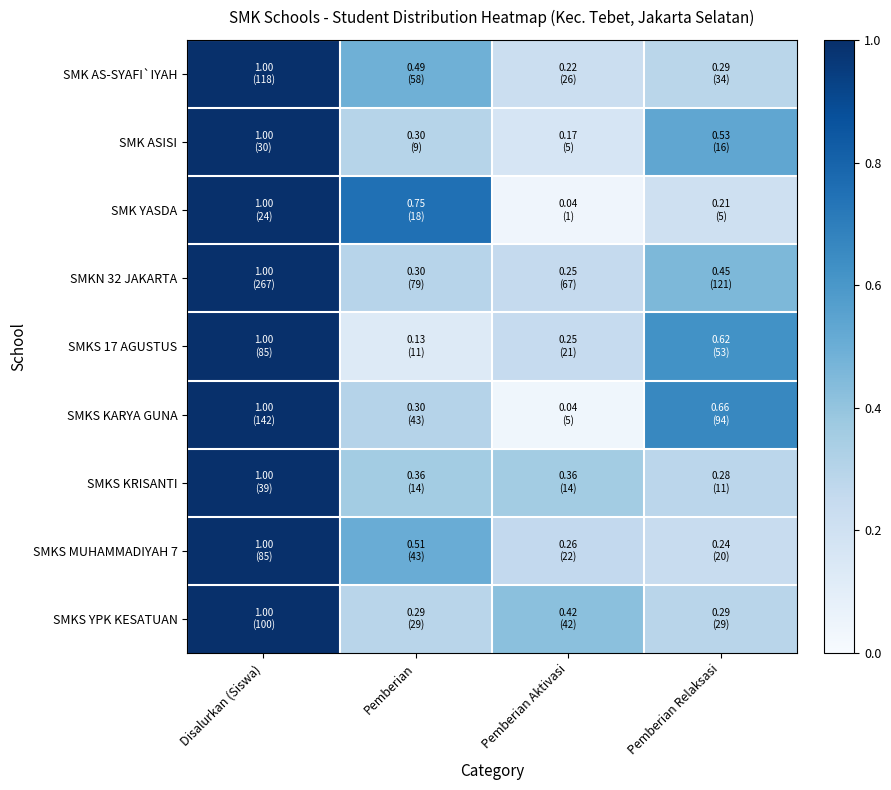

At how many categories does at least one series exceed 0?

4